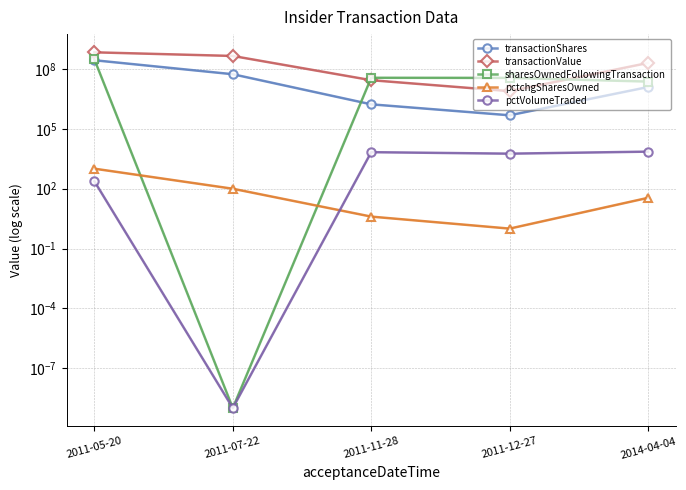

Which label corresponds to the largest value in the chart?

2011-05-20